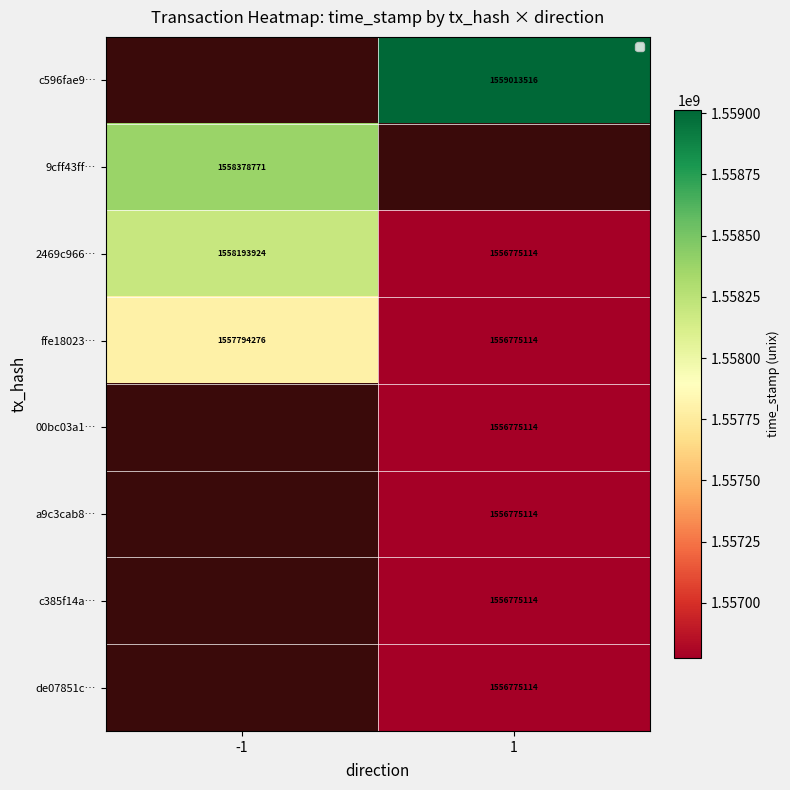

Which label corresponds to the largest value in the chart?

1